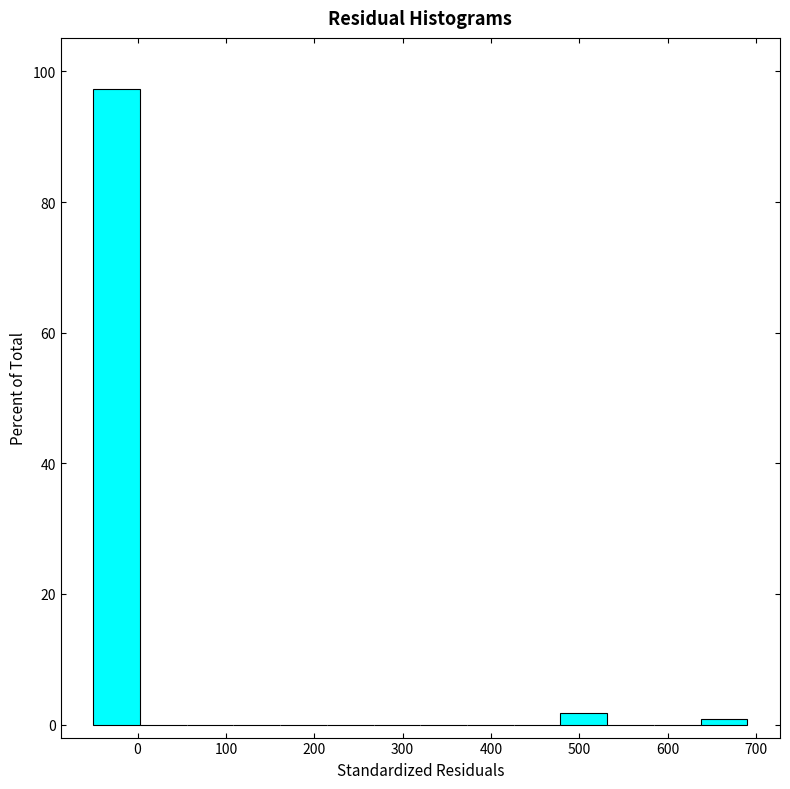

Reading left to right, list every bar in this chart as the range it spans on the x-axis followed by its height. Neither the bar edges nor the heights are printed on the chart, so give them approximately, as read against the axes.

-50 to 0: 98
0 to 60: 0
60 to 110: 0
110 to 160: 0
160 to 210: 0
210 to 270: 0
270 to 320: 0
320 to 370: 0
370 to 430: 0
430 to 480: 0
480 to 530: under 2
530 to 580: 0
580 to 640: 0
640 to 690: under 2